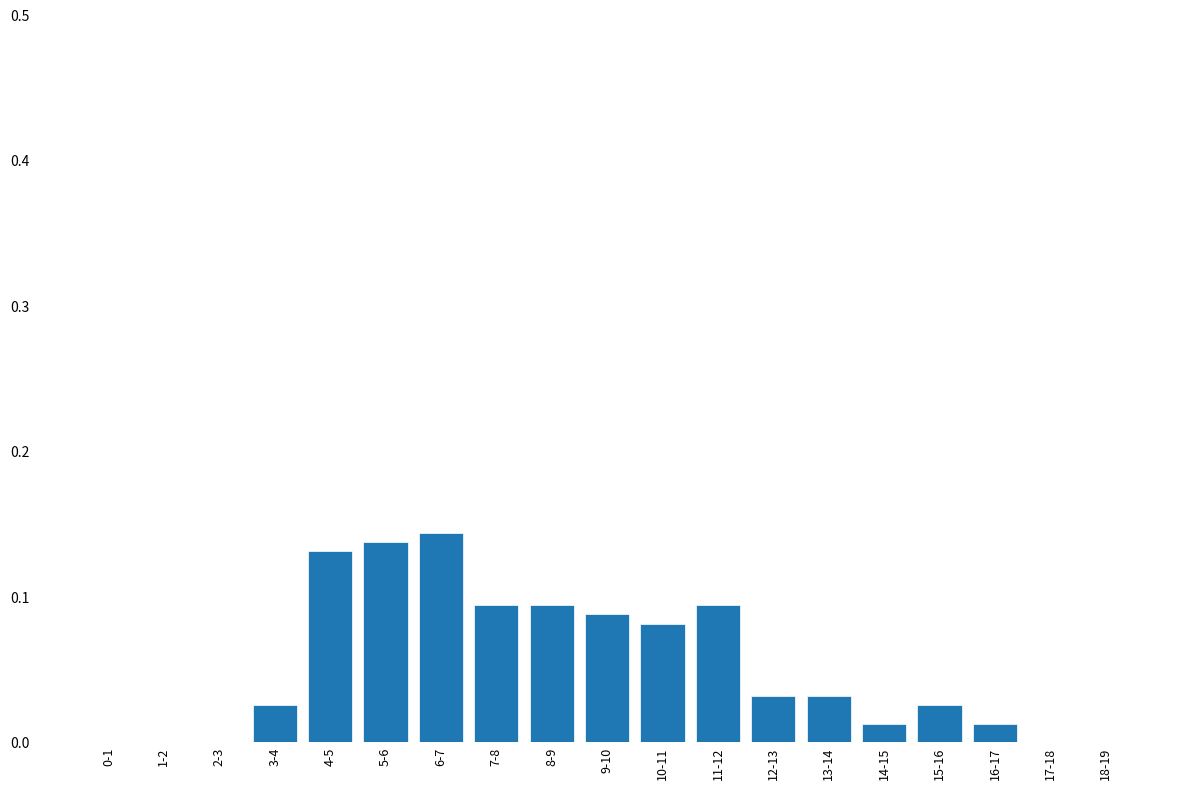

What is the sum of all values?

1.0